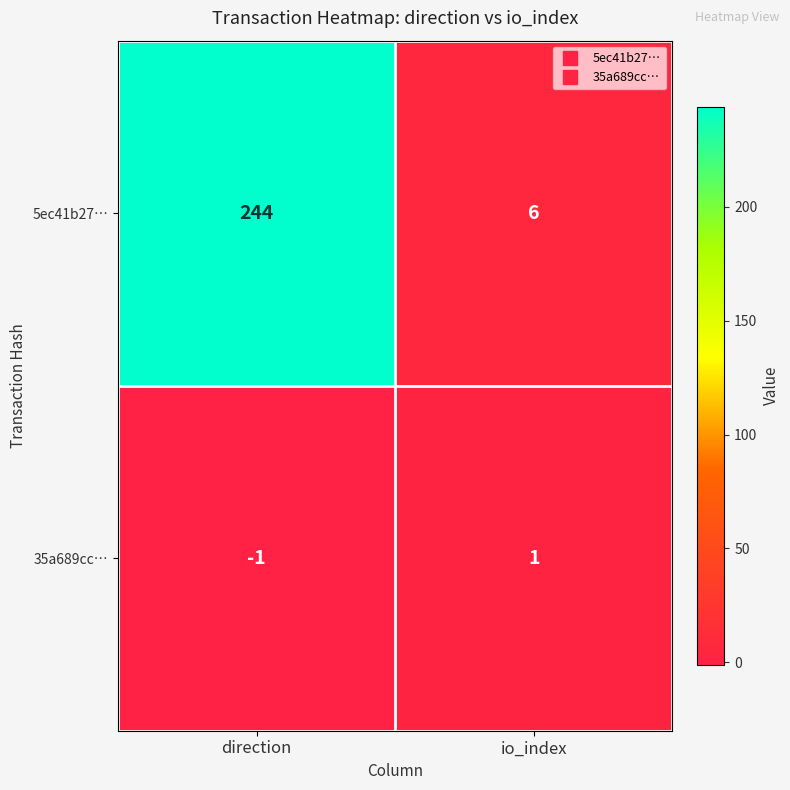

Which series has the largest range (max minus min)?

5ec41b27…